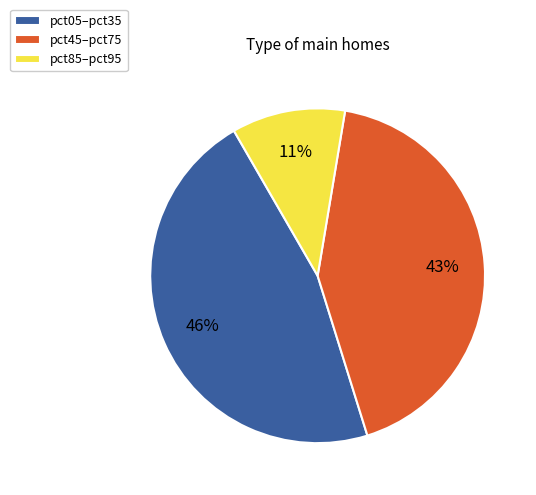

Count the number of slices in the pie.

3